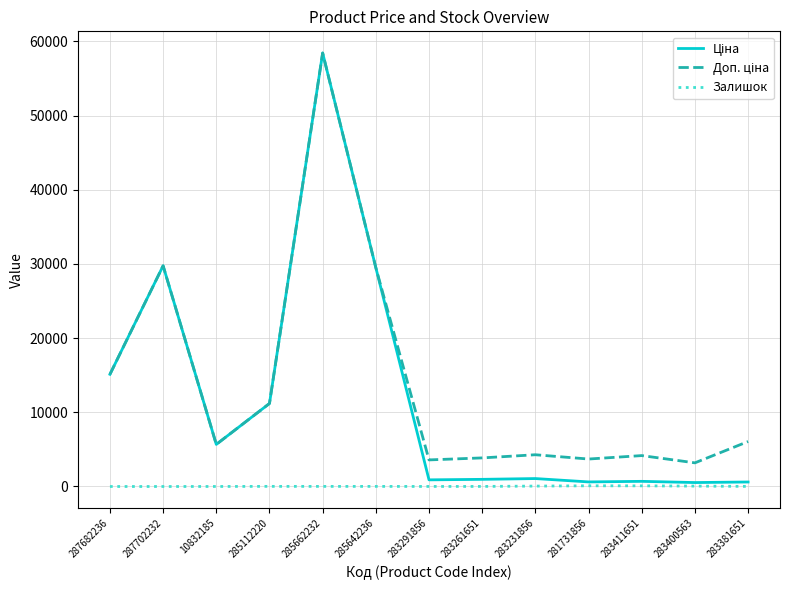

What is the difference between the highest and lowest values at 285662232?

58412.5